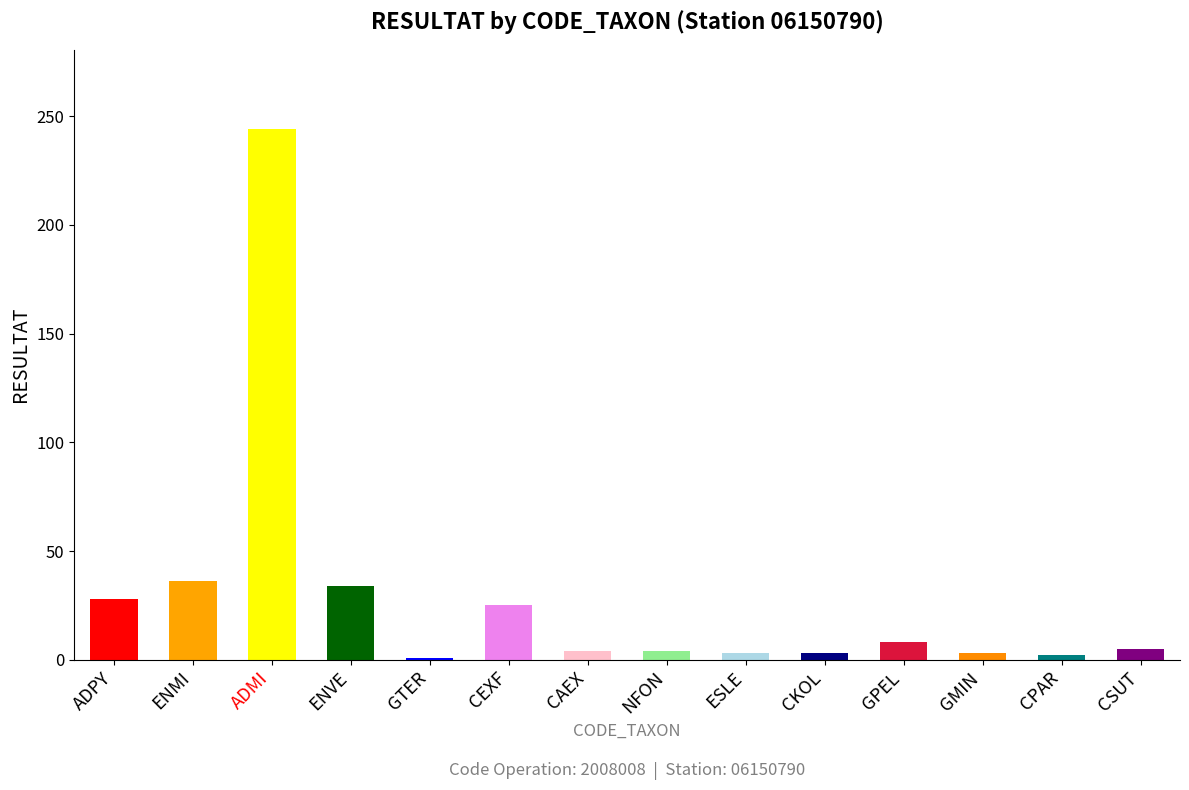

What is the greatest value displayed?

244